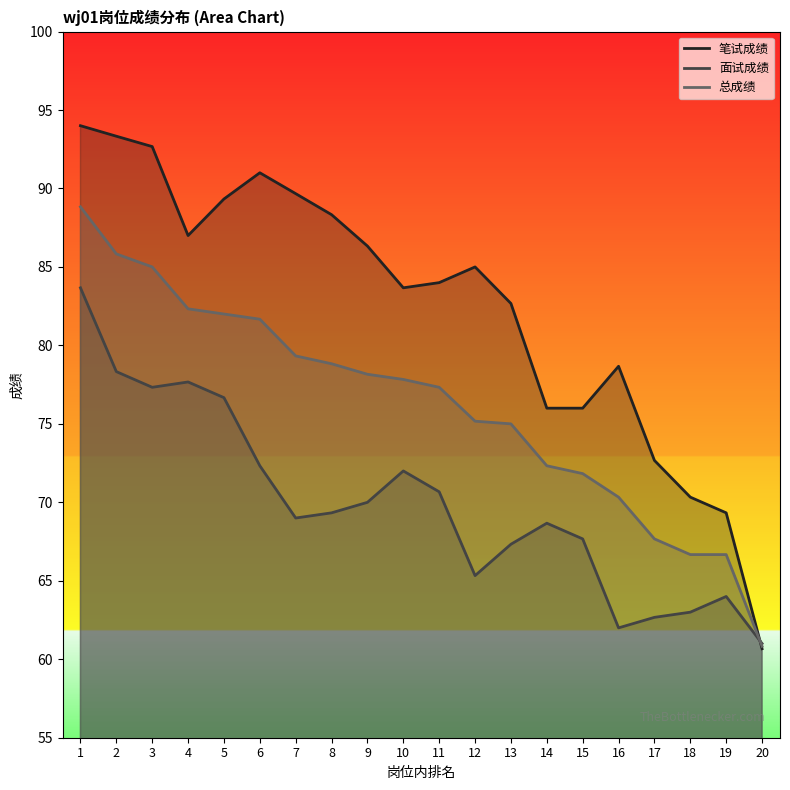

What are all the series names shown in the legend?

笔试成绩, 面试成绩, 总成绩